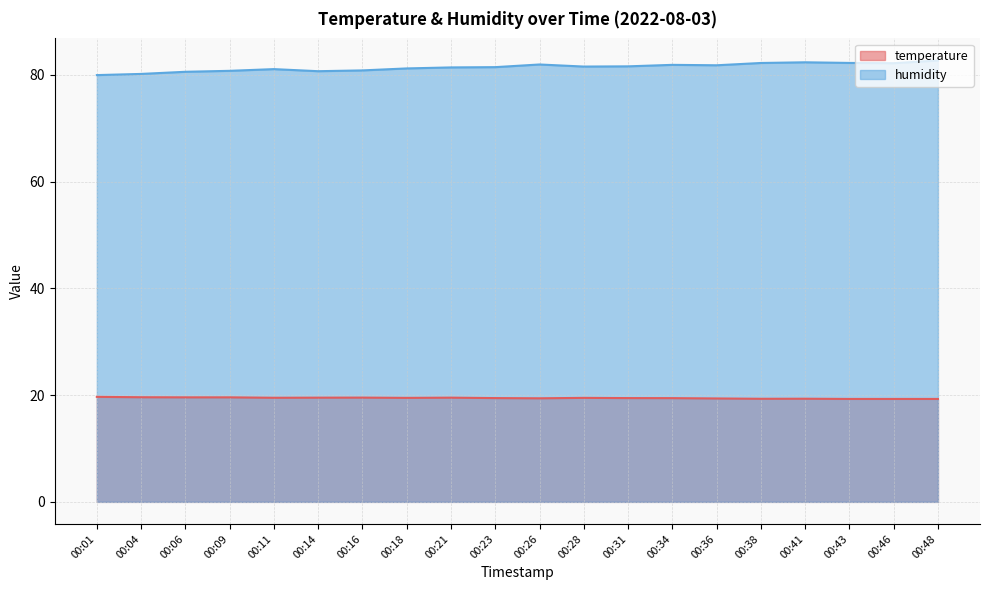

At which category is the sum across all series the highest?

00:48